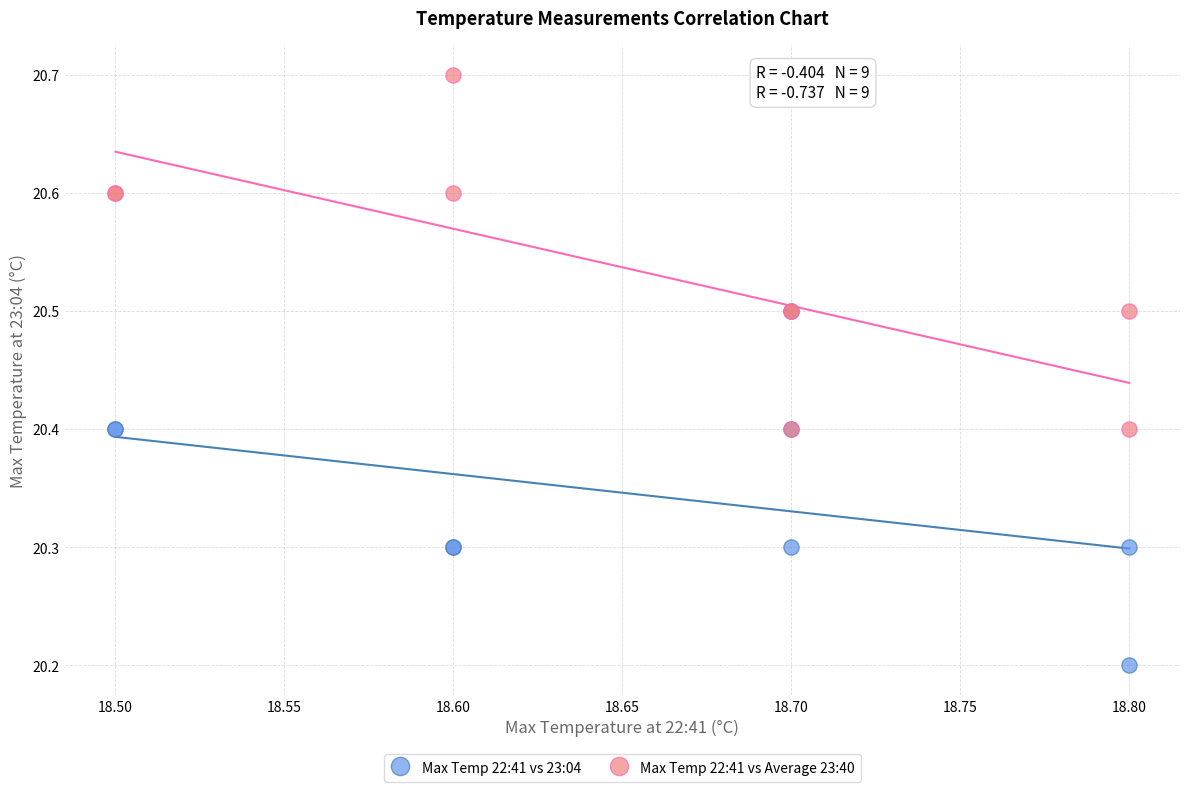

In the Max Temp 22:41 vs 23:04 series, what Y value is closest to 20?

20.2